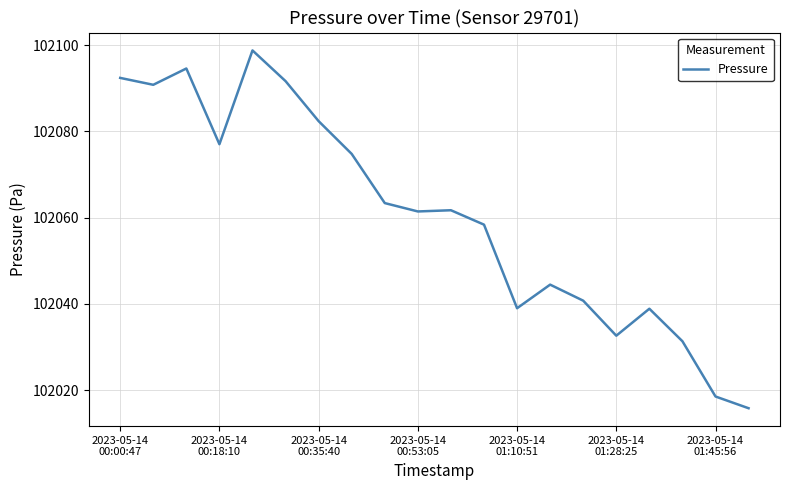

What is the average value?

102060.4